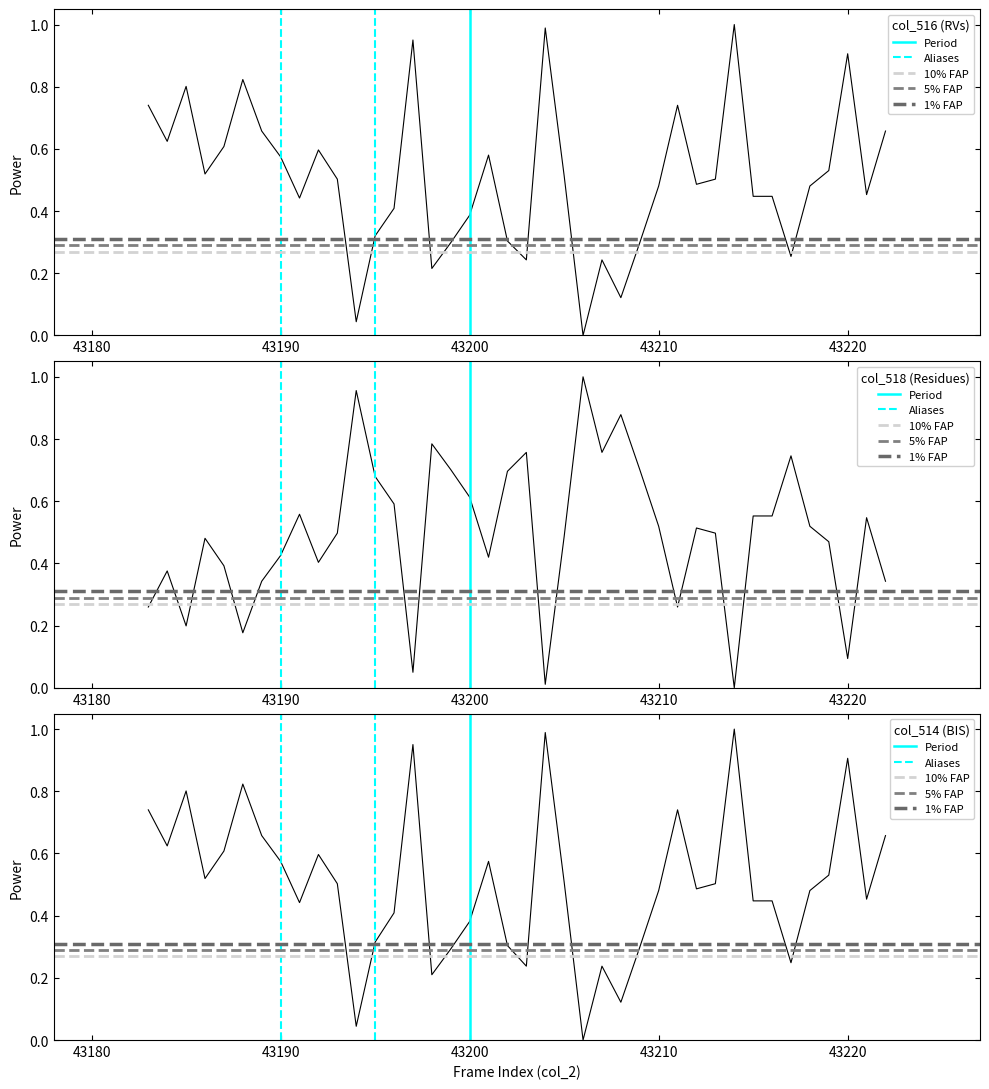

Which label corresponds to the largest value in the chart?

43214